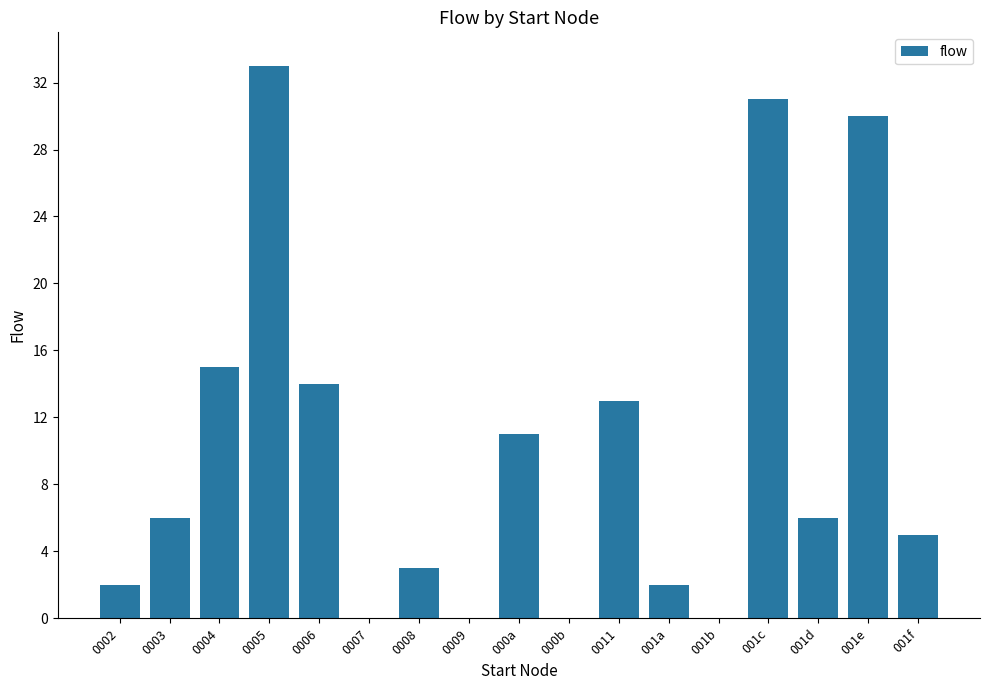

How many series are shown in this chart?

1